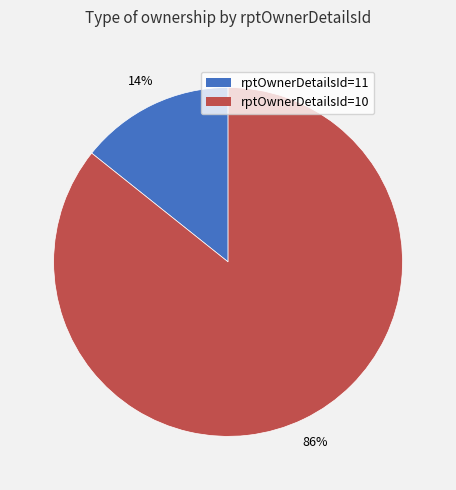

Does rptOwnerDetailsId=11 represent more than half of the total?

No